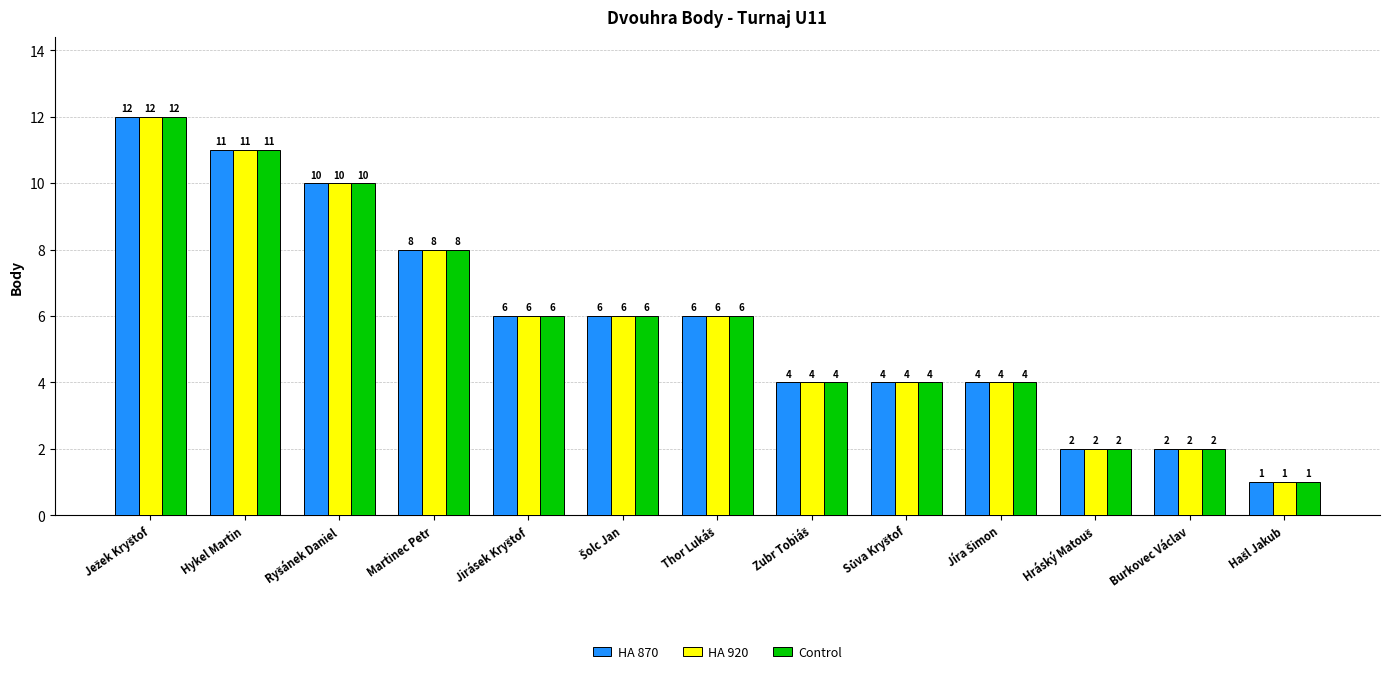

Reading right to left, extract all data points from this chart.

HA 870: 1	2	2	4	4	4	6	6	6	8	10	11	12
HA 920: 1	2	2	4	4	4	6	6	6	8	10	11	12
Control: 1	2	2	4	4	4	6	6	6	8	10	11	12